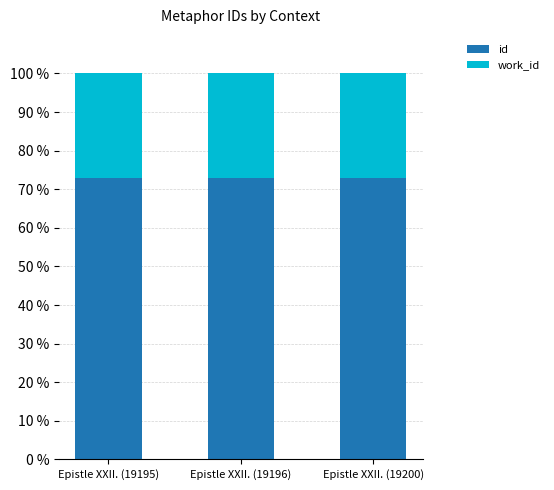

What is the total value across all series at Epistle XXII. (19195)?

100.0